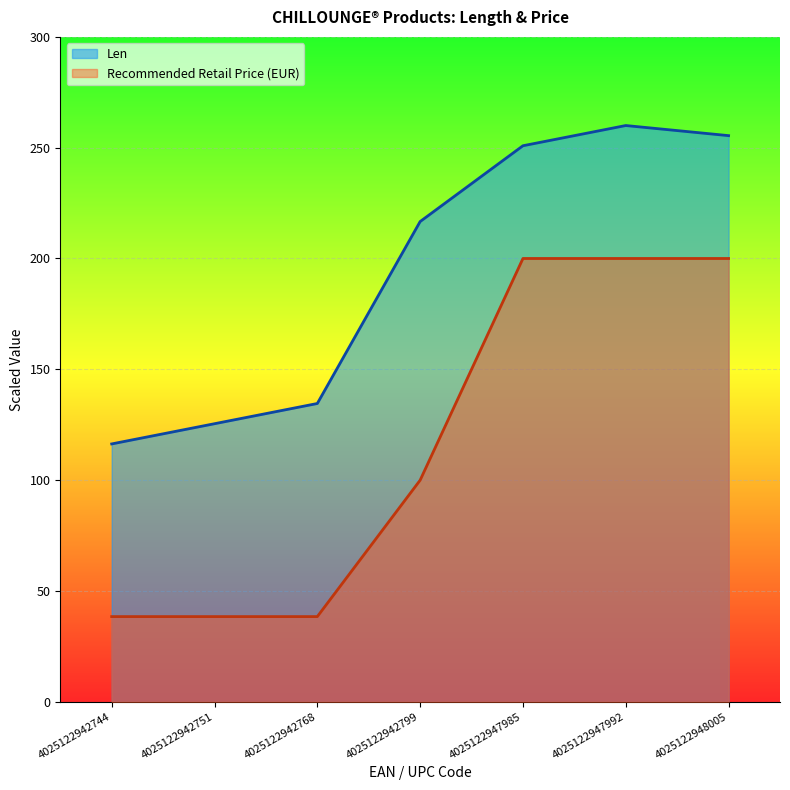

What are all the series names shown in the legend?

Len, Recommended Retail Price (EUR)